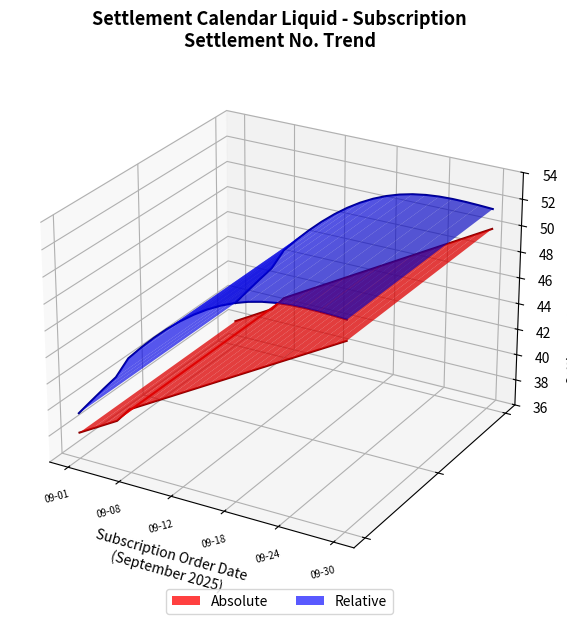

True or false: Absolute has more than 0 points higher than both neighbors.

False